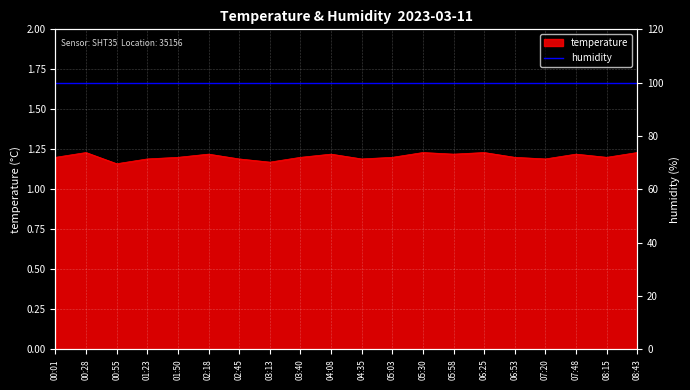

What is the ratio of the value at 07:48 to the value at 06:53?

1.0